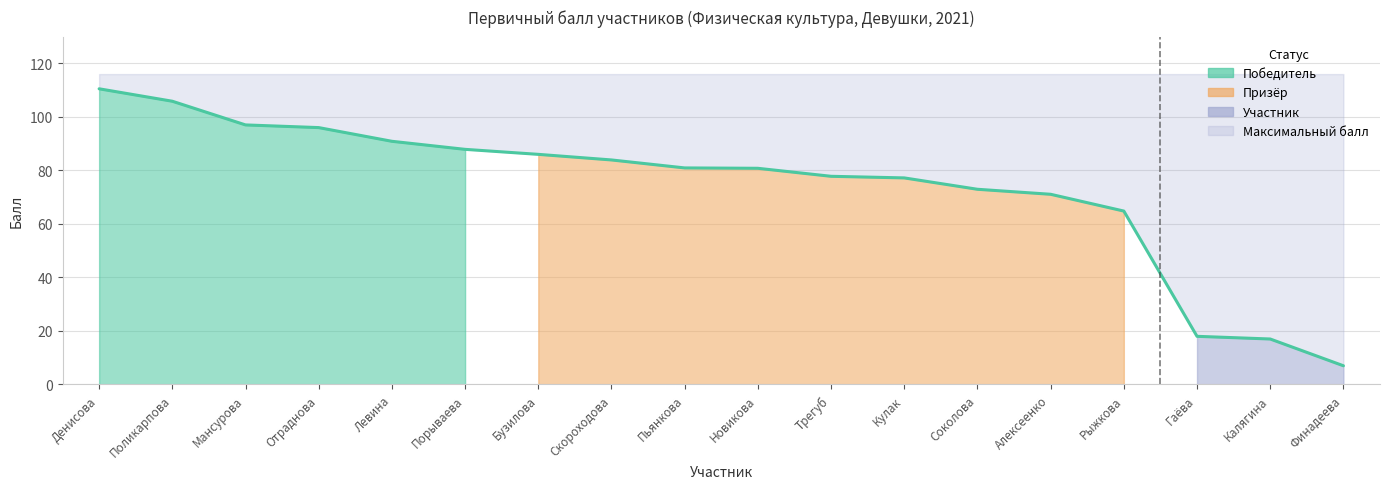

Is it true that the value at Поликарпова is 148.1?

False